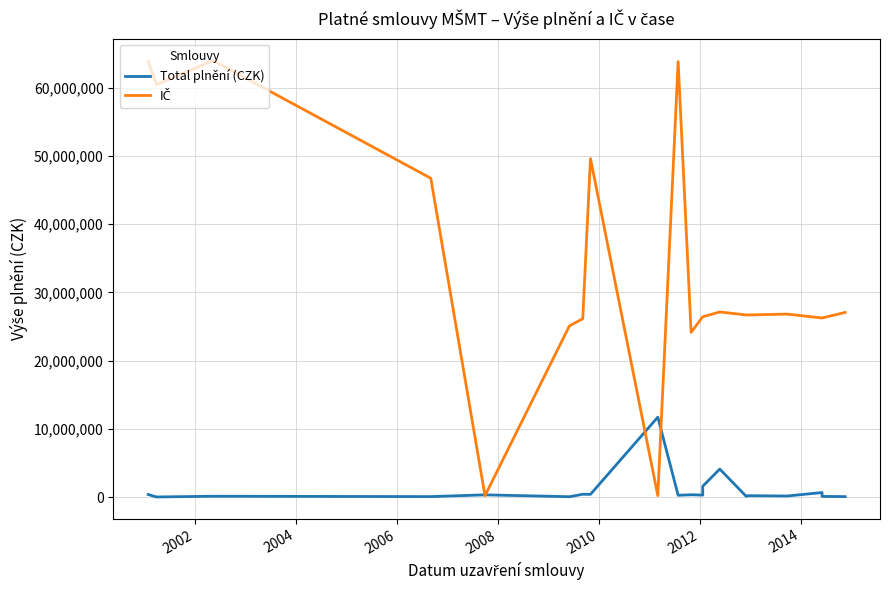

Is it true that Total plnění (CZK) equals 20882611.2 at 2016?

False